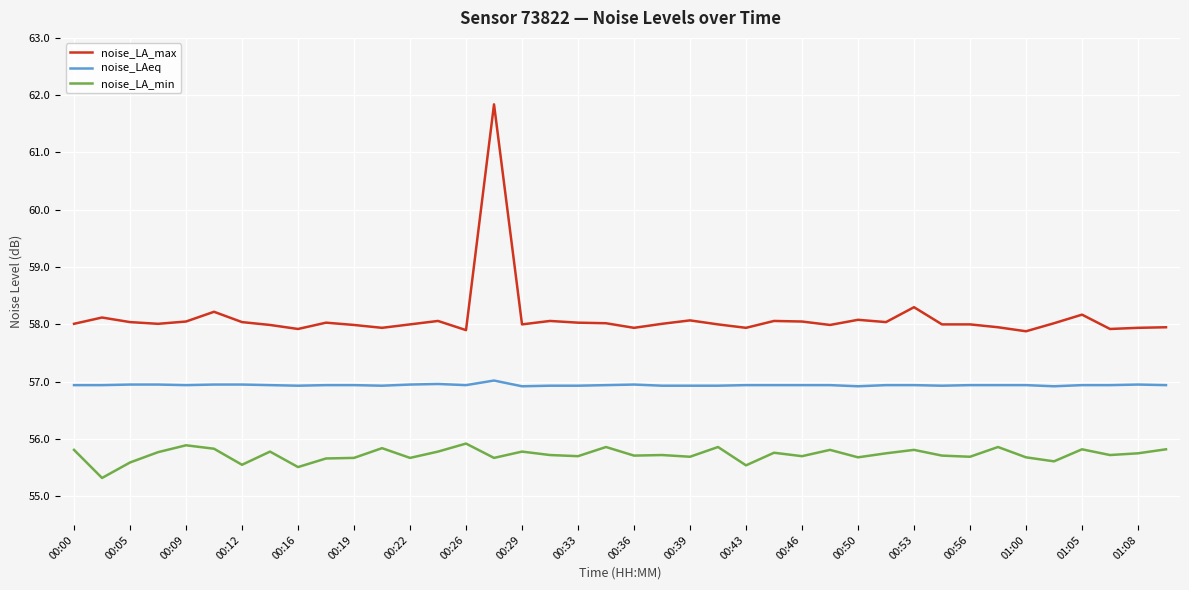

What is the minimum value shown in the chart?

55.3